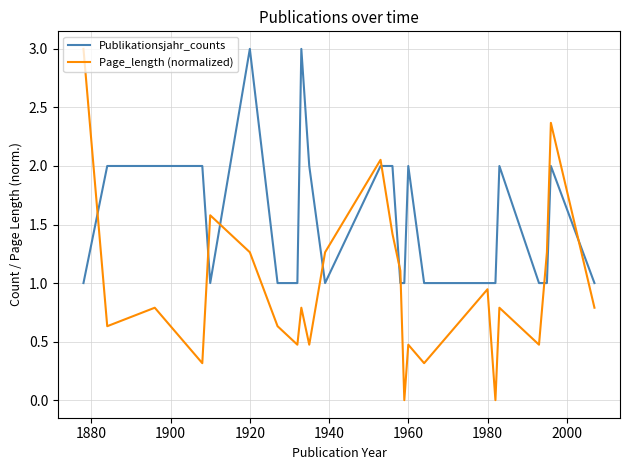

Rank the series by their average value, from lowest to highest.

Page_length (normalized), Publikationsjahr_counts